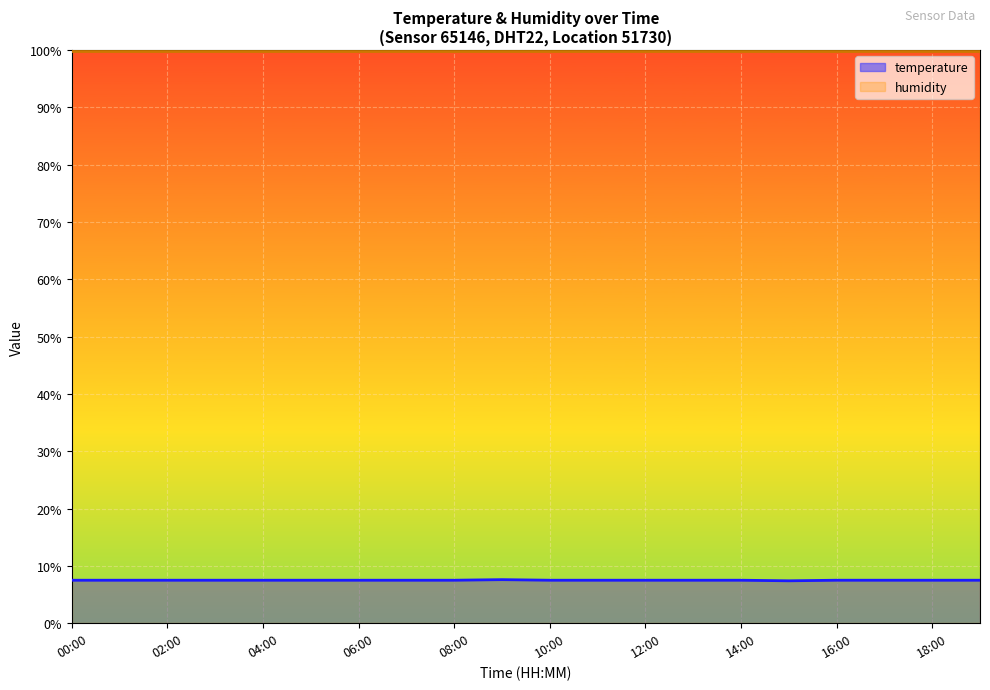

True or false: the data has more than 0 interior local peaks.

True